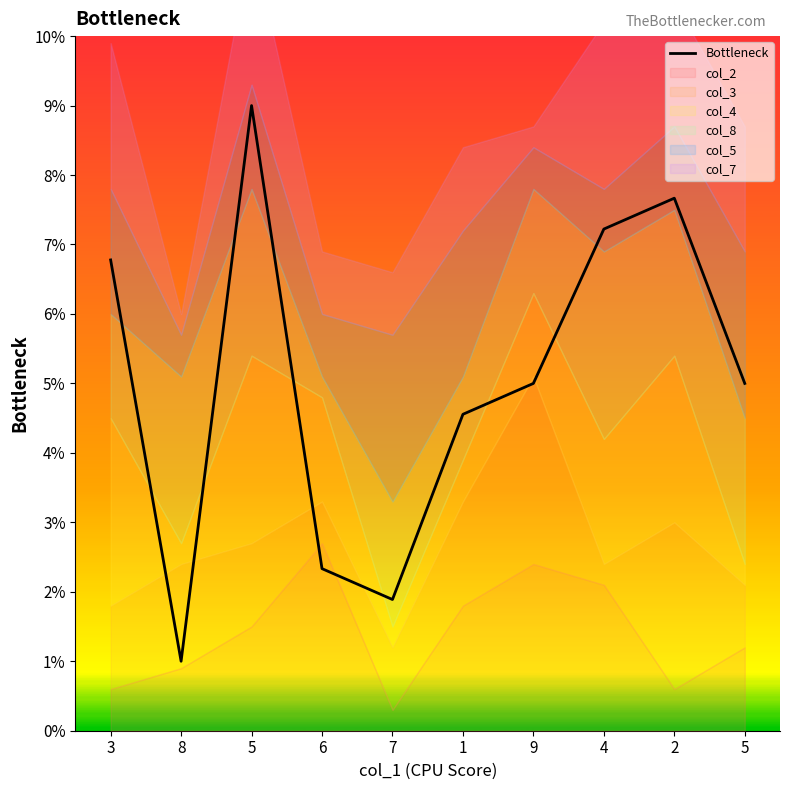

How many points are lower than both their immediate neighbors (excluding endpoints)?

2